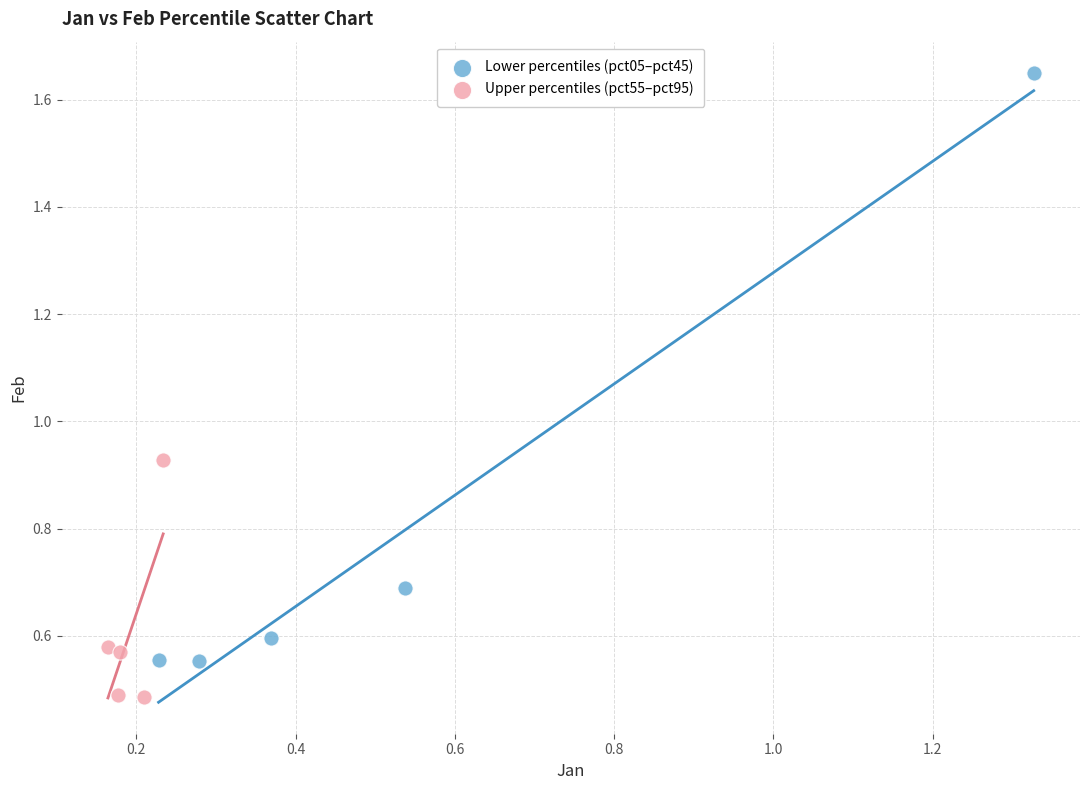

Which series has the largest Y range (max minus min)?

Lower percentiles (pct05–pct45)